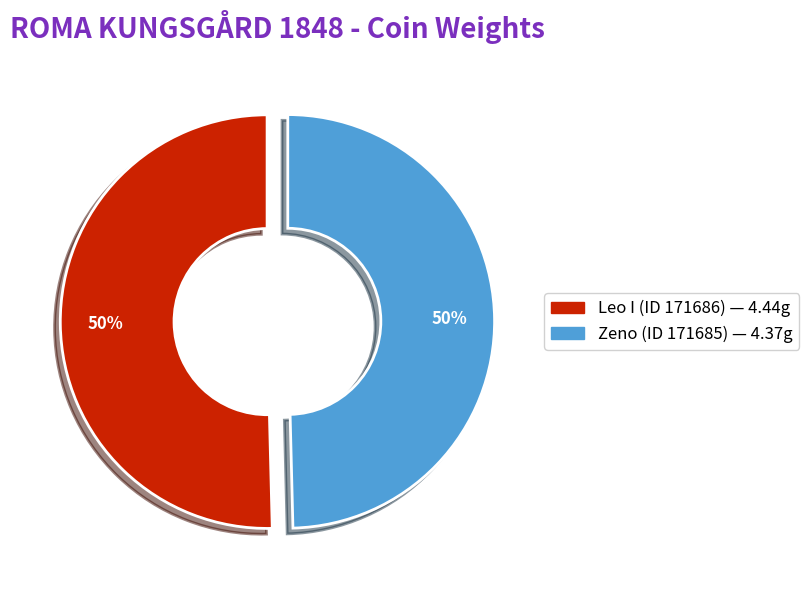

What is the ratio of the value at Zeno (ID 171685) to the value at Leo I (ID 171686)?

1.0